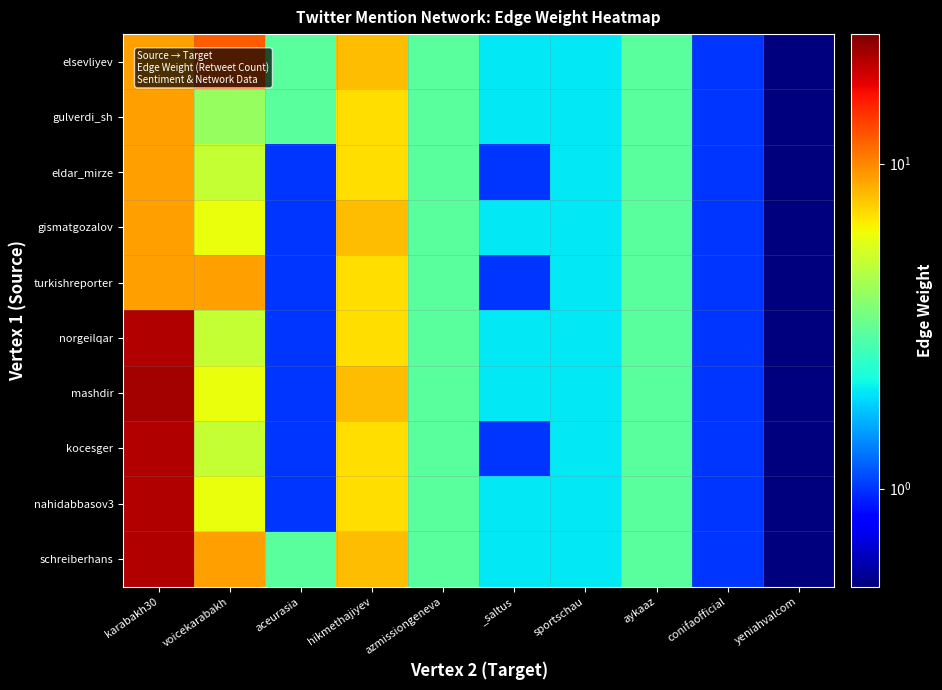

Rank the series by their maximum value, from lowest to highest.

gulverdi_sh, eldar_mirze, gismatgozalov, turkishreporter, elsevliyev, norgeilqar, kocesger, nahidabbasov3, schreiberhans, mashdir